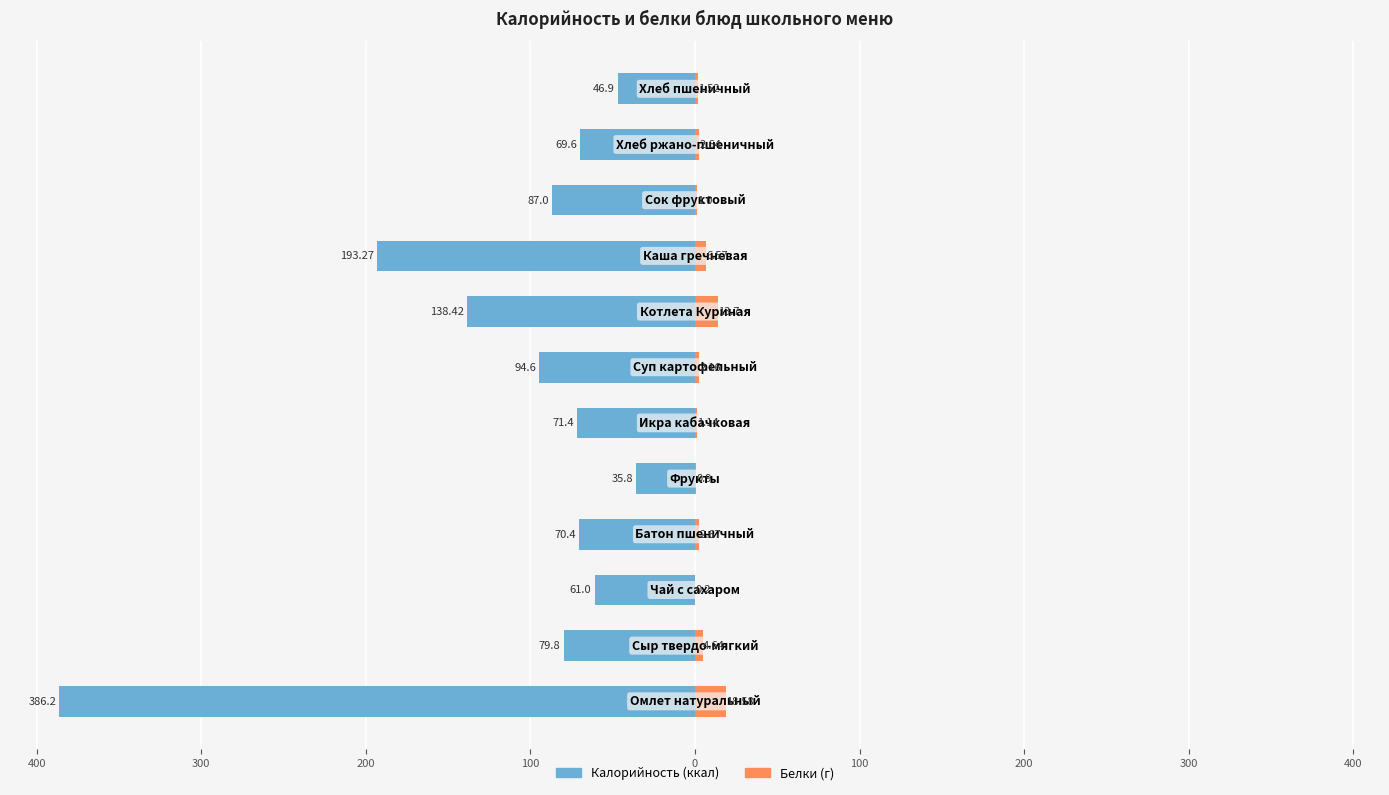

How many data points in Белки are above 2?

7